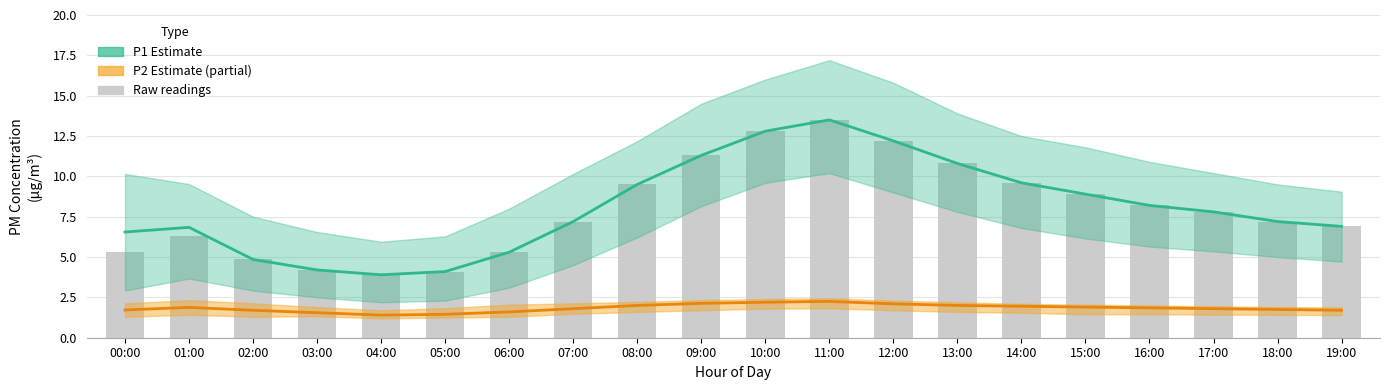

What is the change in value from 03:00 to 11:00?

+9.3